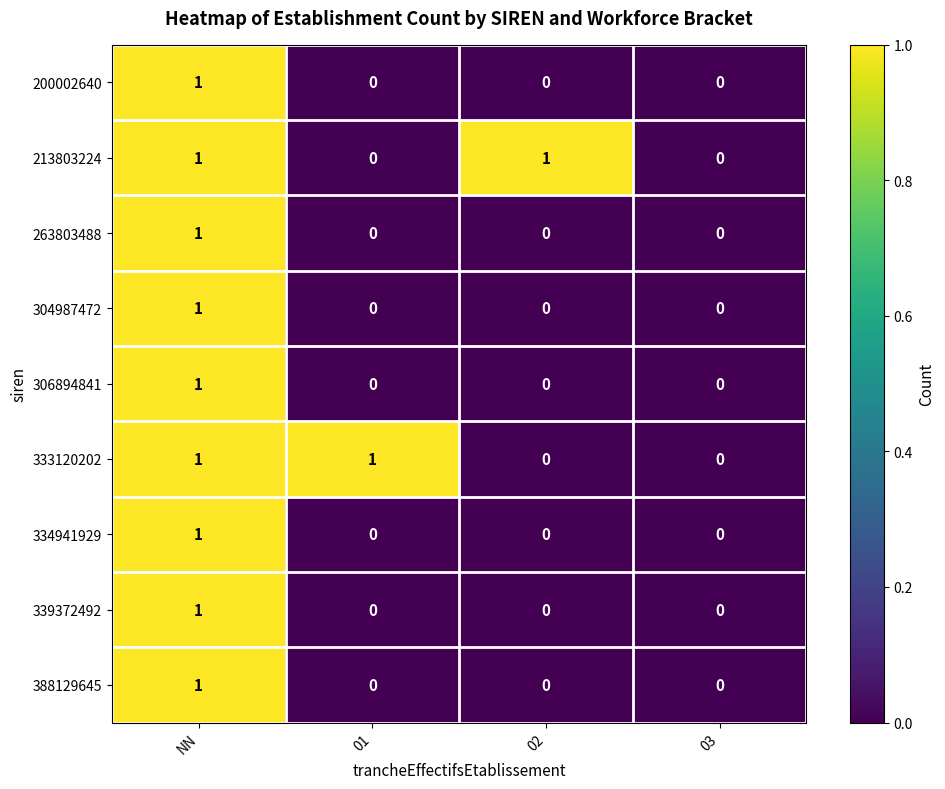

The 200002640 series shows 1 at NN. True or false?

True